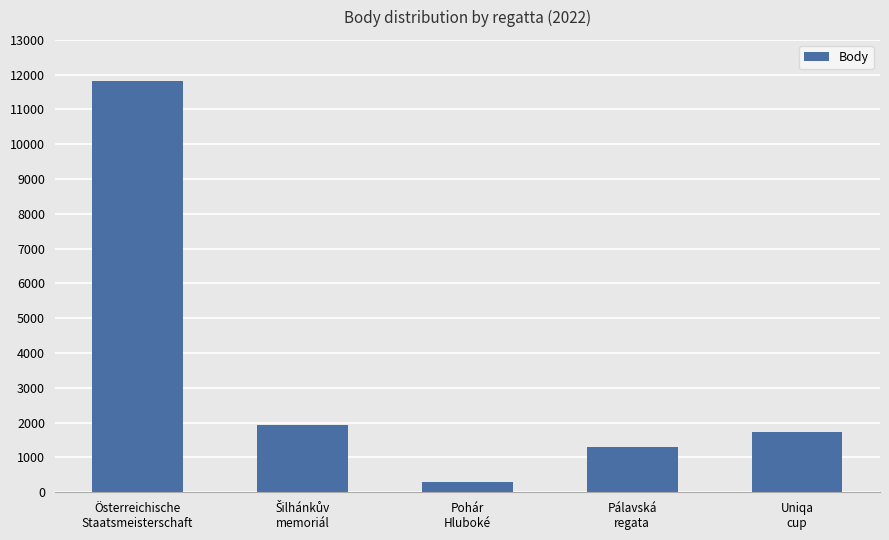

What is the label of the 5th bar from the left?

Uniqa
cup